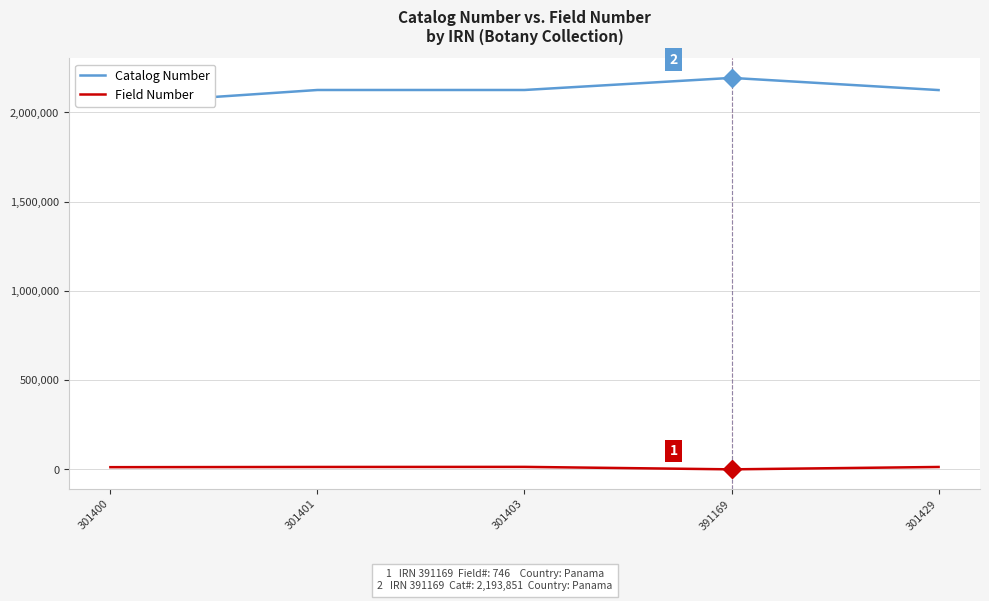

How many values in the Field Number series are below 14079?

2